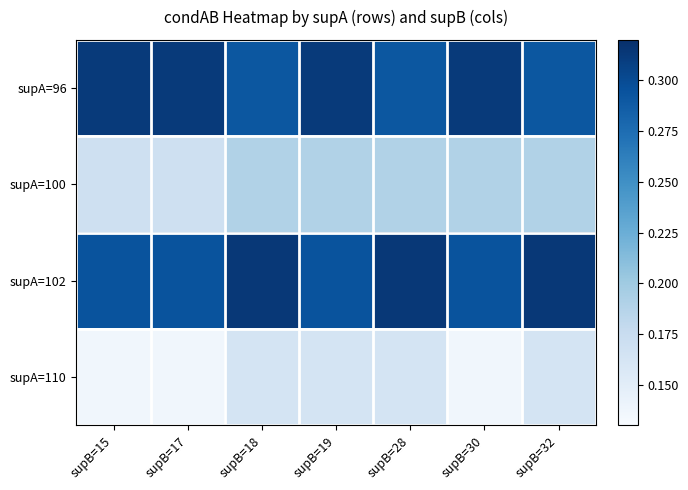

At which category is the sum across all series the highest?

supB=19